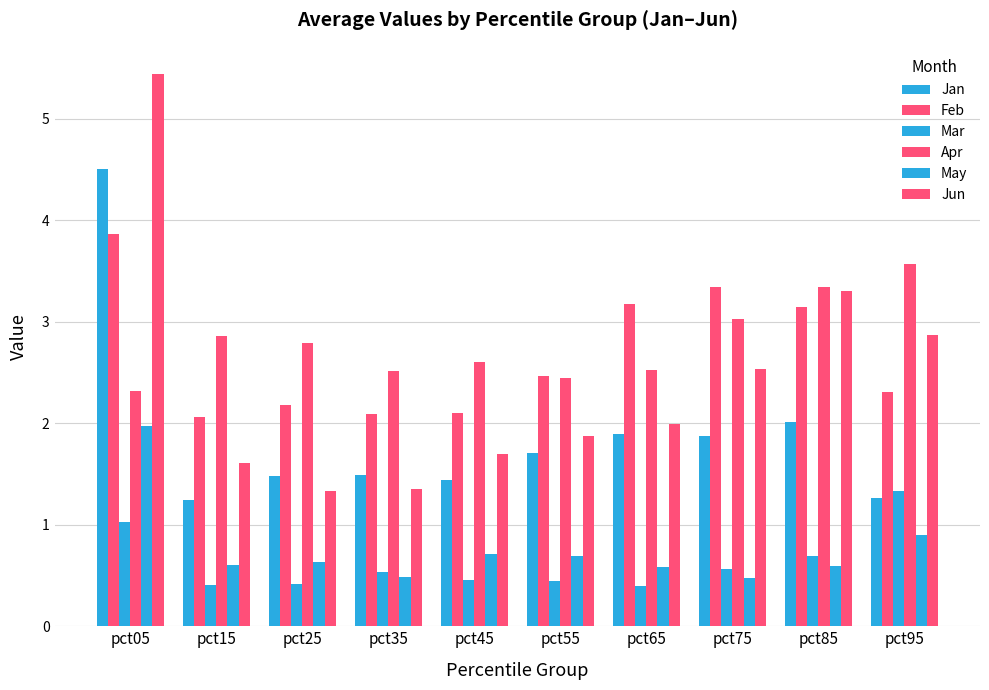

Are the bars horizontal?

No